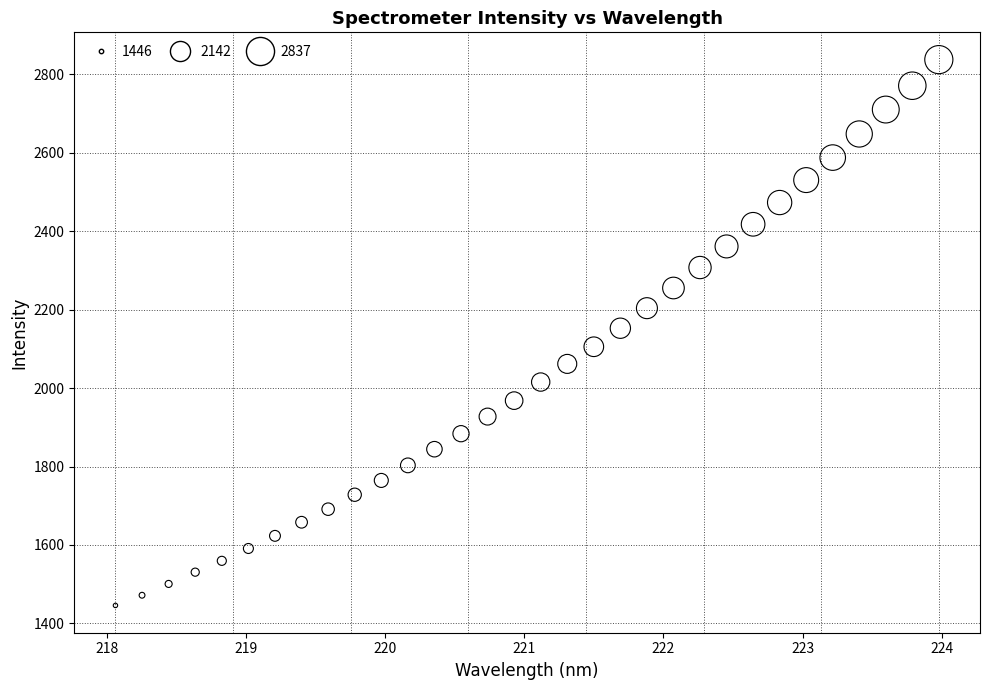

What is the range of Y values (max minus min)?

1391.3